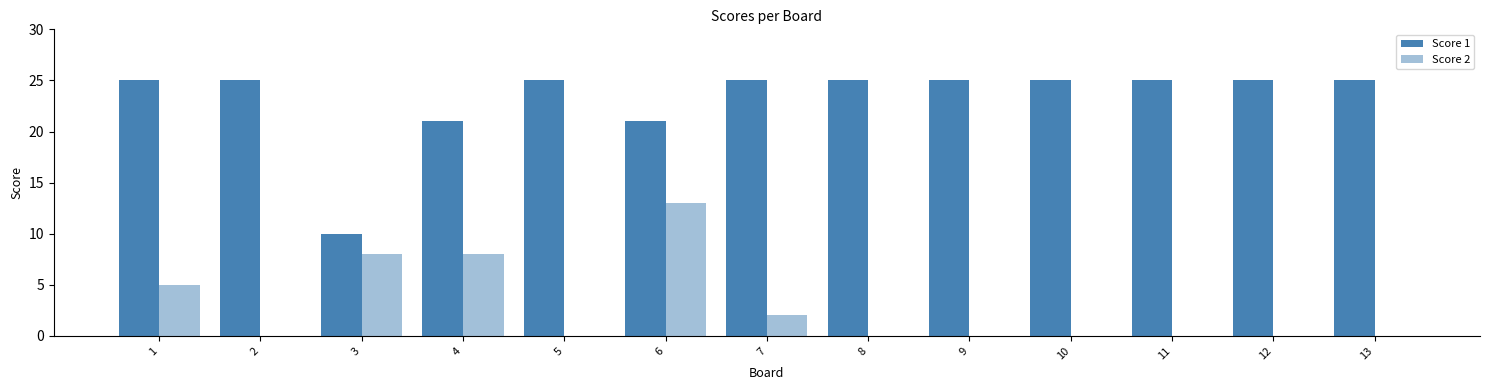

Reading left to right, transcribe all the data shown in this chart.

Score 1: 25	25	10	21	25	21	25	25	25	25	25	25	25
Score 2: 5	0	8	8	0	13	2	0	0	0	0	0	0